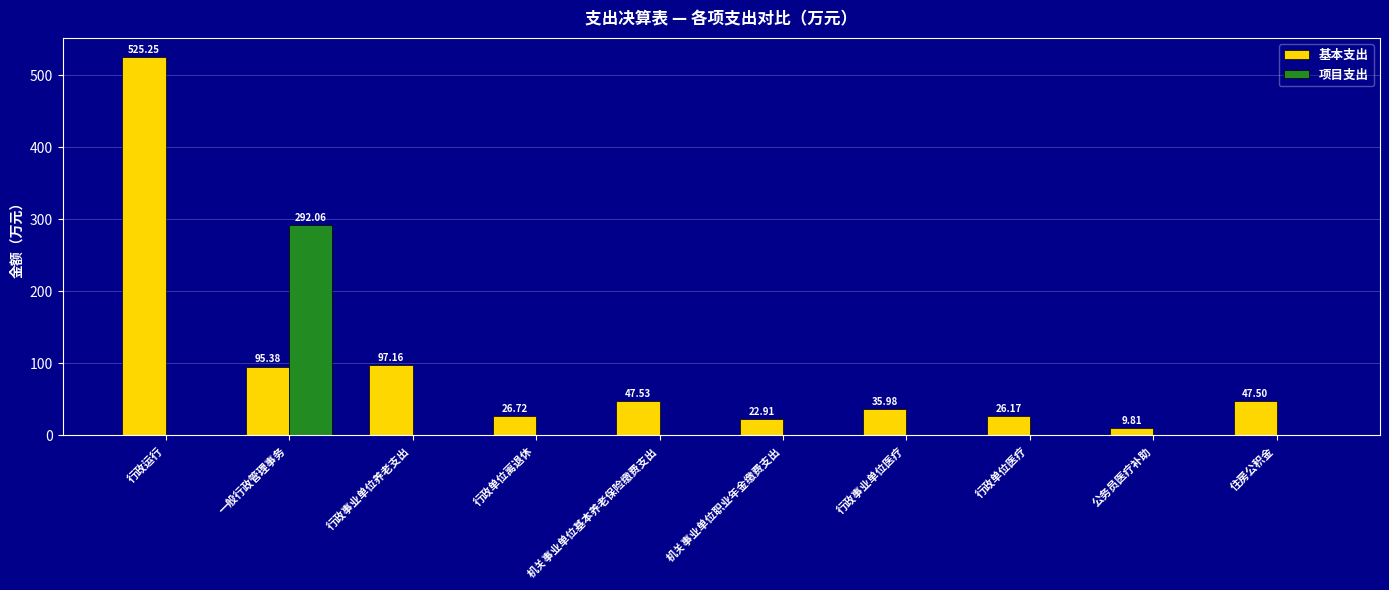

How many groups of bars are there?

10